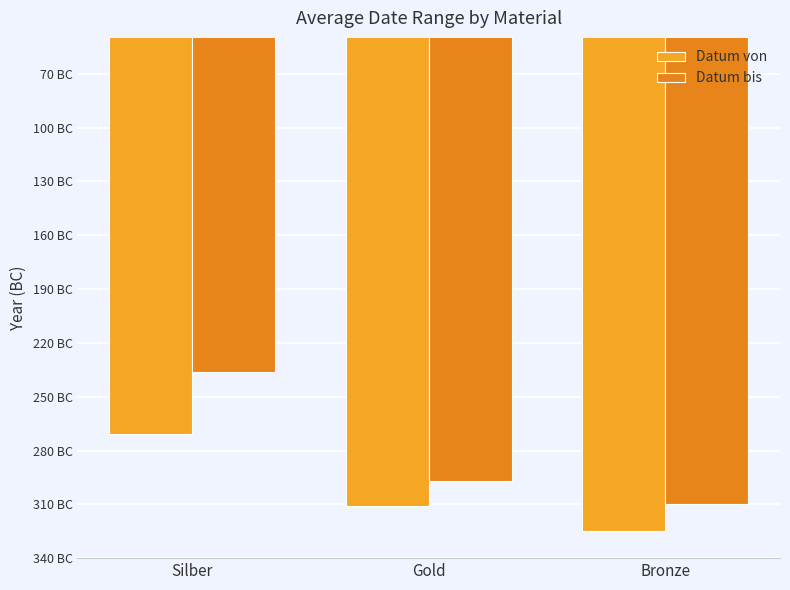

Rank the series by their average value, from lowest to highest.

Datum von, Datum bis